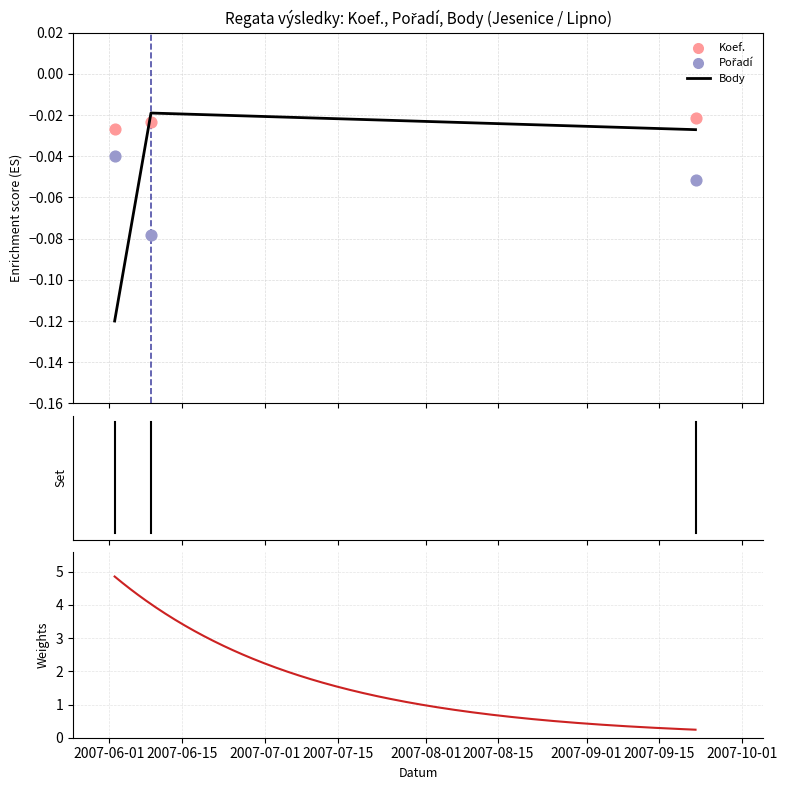

Which series has the largest total across all categories?

Koef.